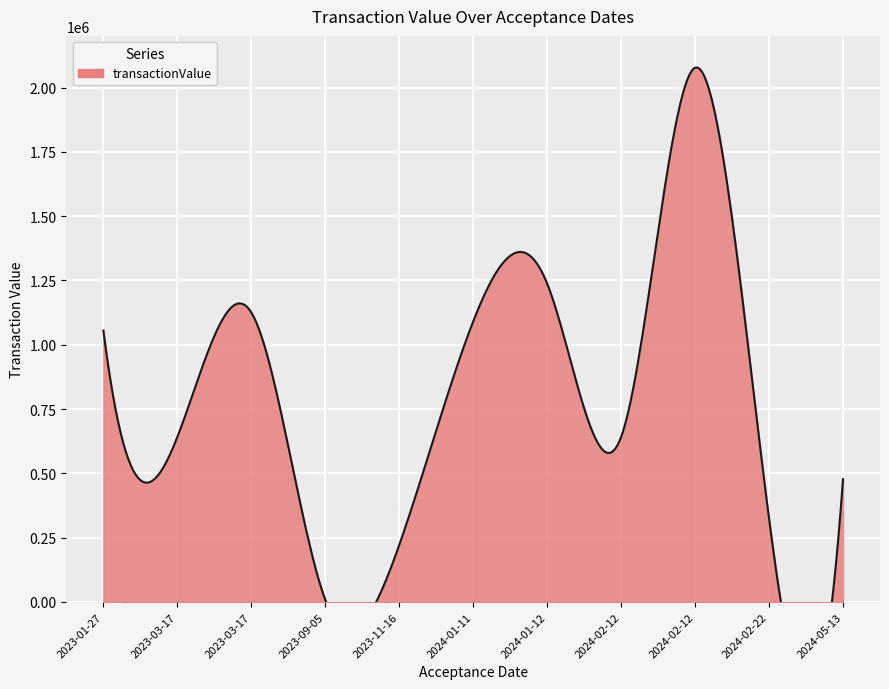

At which label is the value closest to 1043019?

2023-01-27